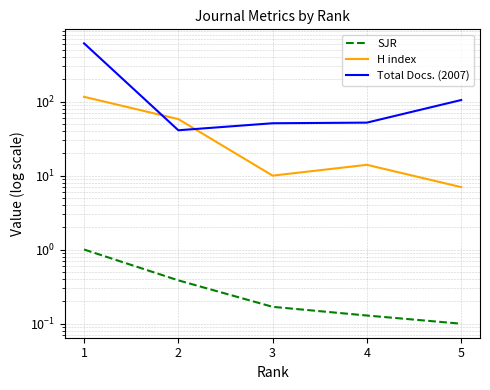

Is the value of SJR at 3 greater than the value of H index at 3?

No